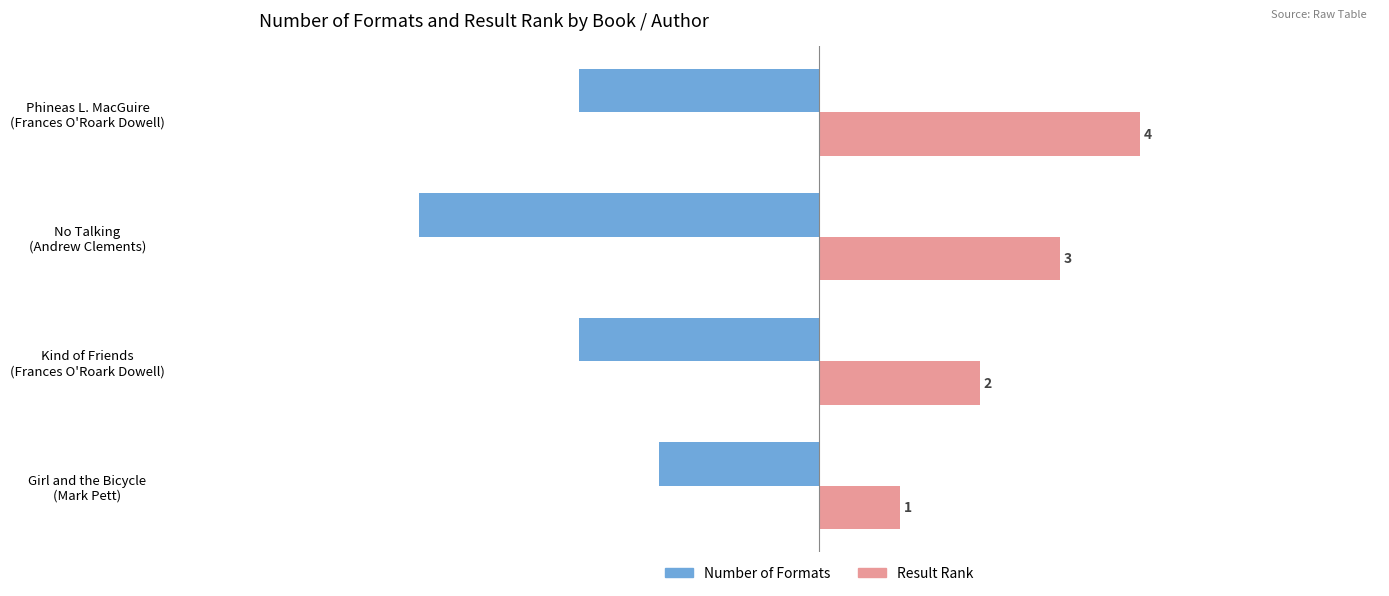

Which series has the largest total across all categories?

Result Rank